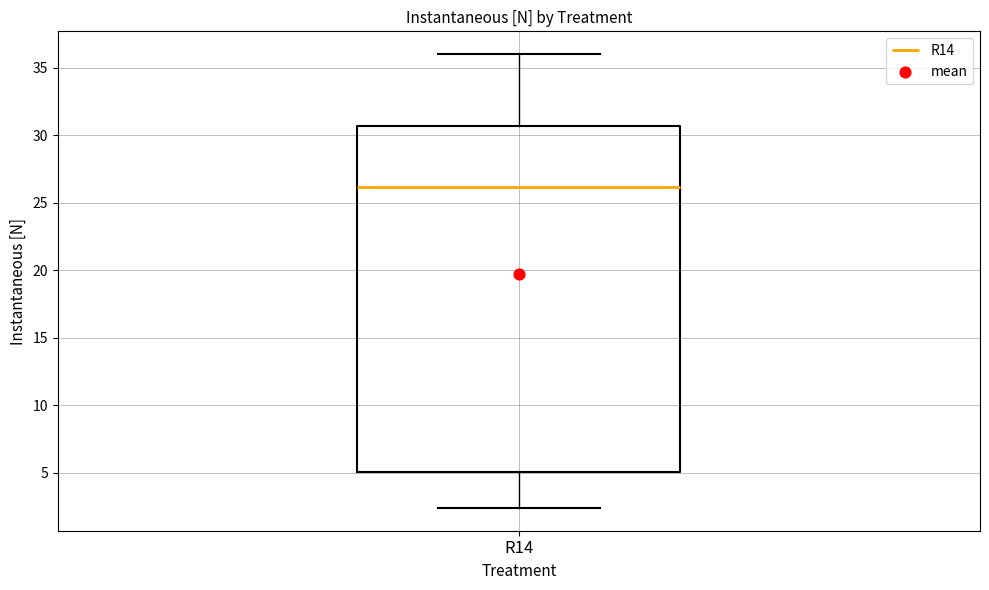

Read this box plot against the y-axis: the position of the median line, the range covered by the box, and the ends of both whiskers. The values are not printed on the chart, so give them approximately, as read against the axis.

median 26.0, box 5.0 to 30.5, whiskers 2.5 to 36.0